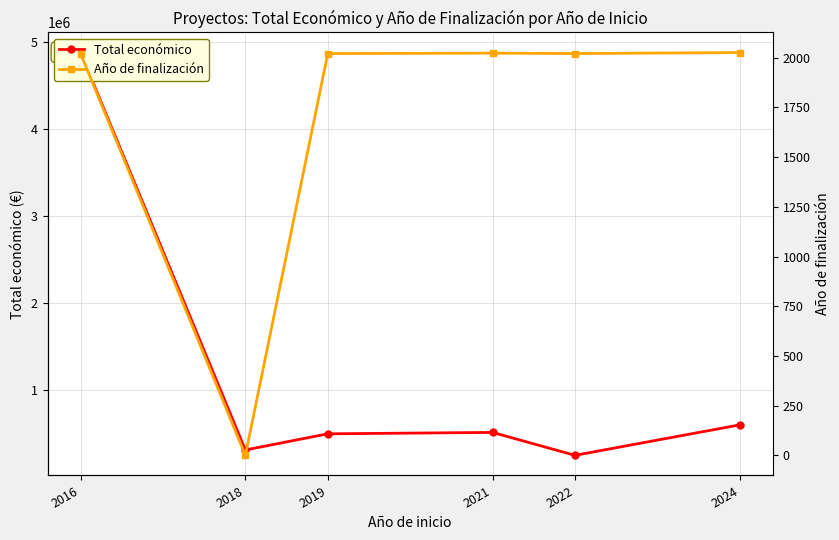

What is the total value across all series at 2016?

4880881